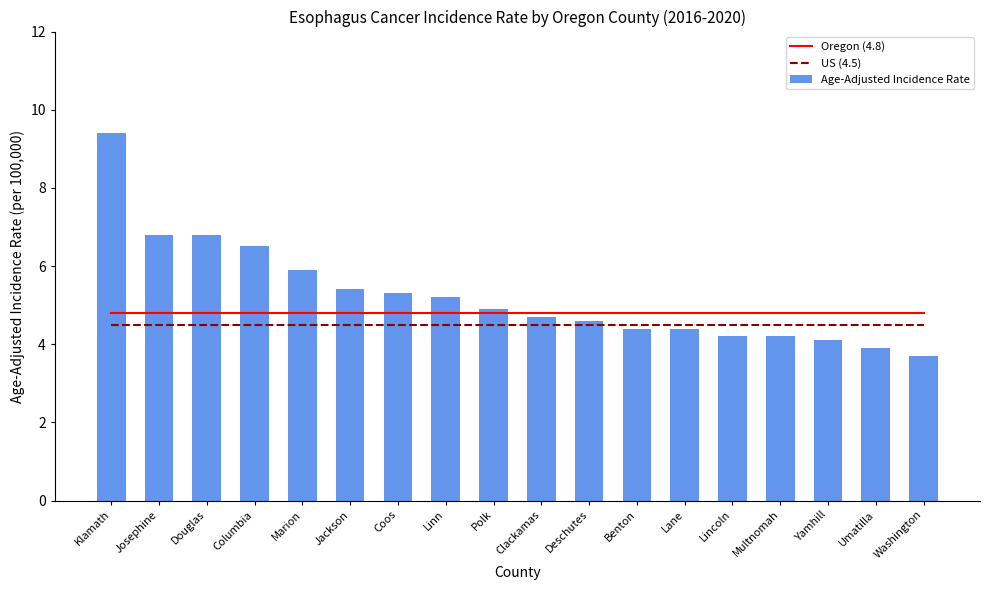

What are all the series names shown in the legend?

Oregon (4.8), US (4.5), Age-Adjusted Incidence Rate